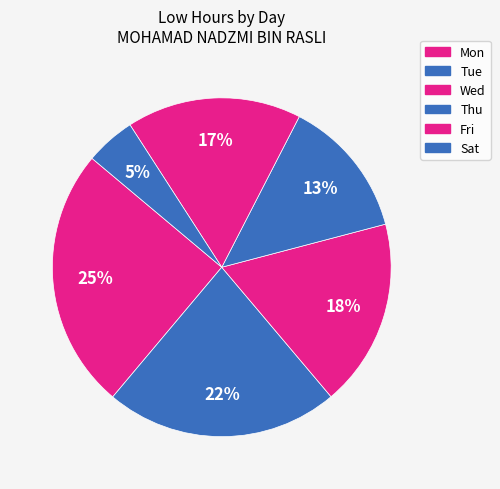

How many segments does this pie chart have?

6